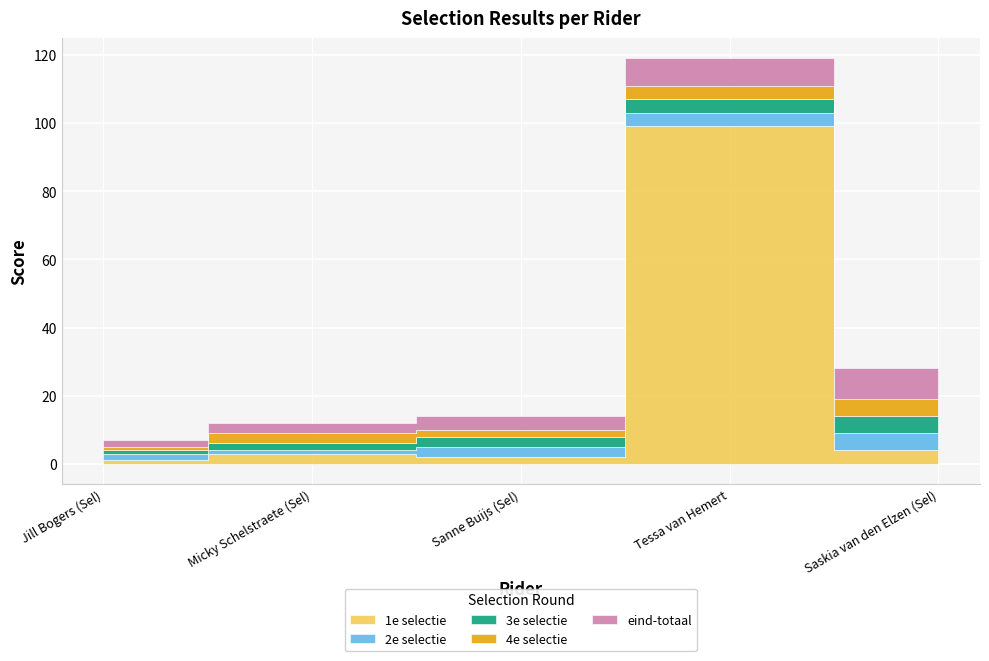

What is the difference between the second highest and minimum values in the 4e selectie series?

3